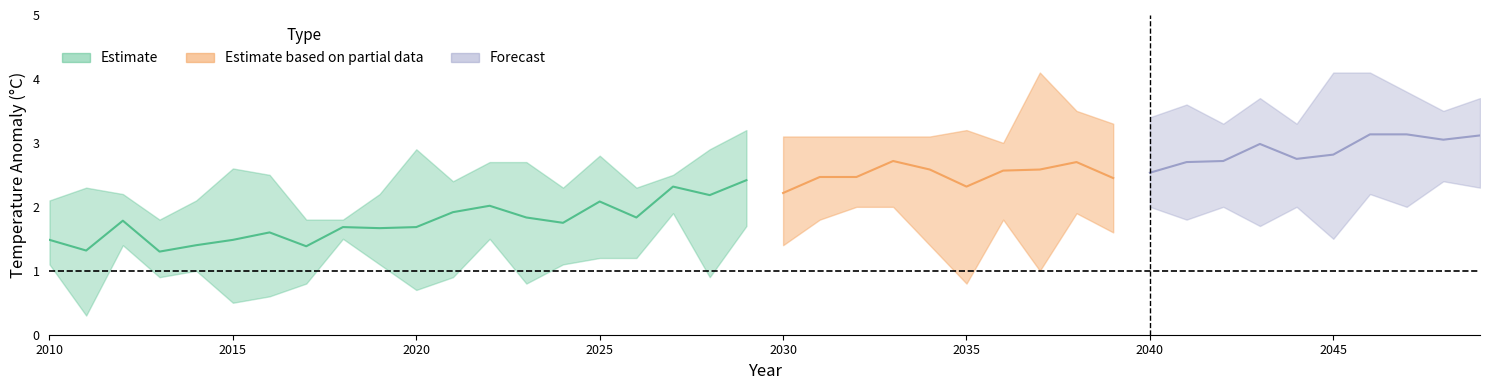

Is it true that MIROC.ESM.CHEM_RCP85 equals 1.5 at 38?

False